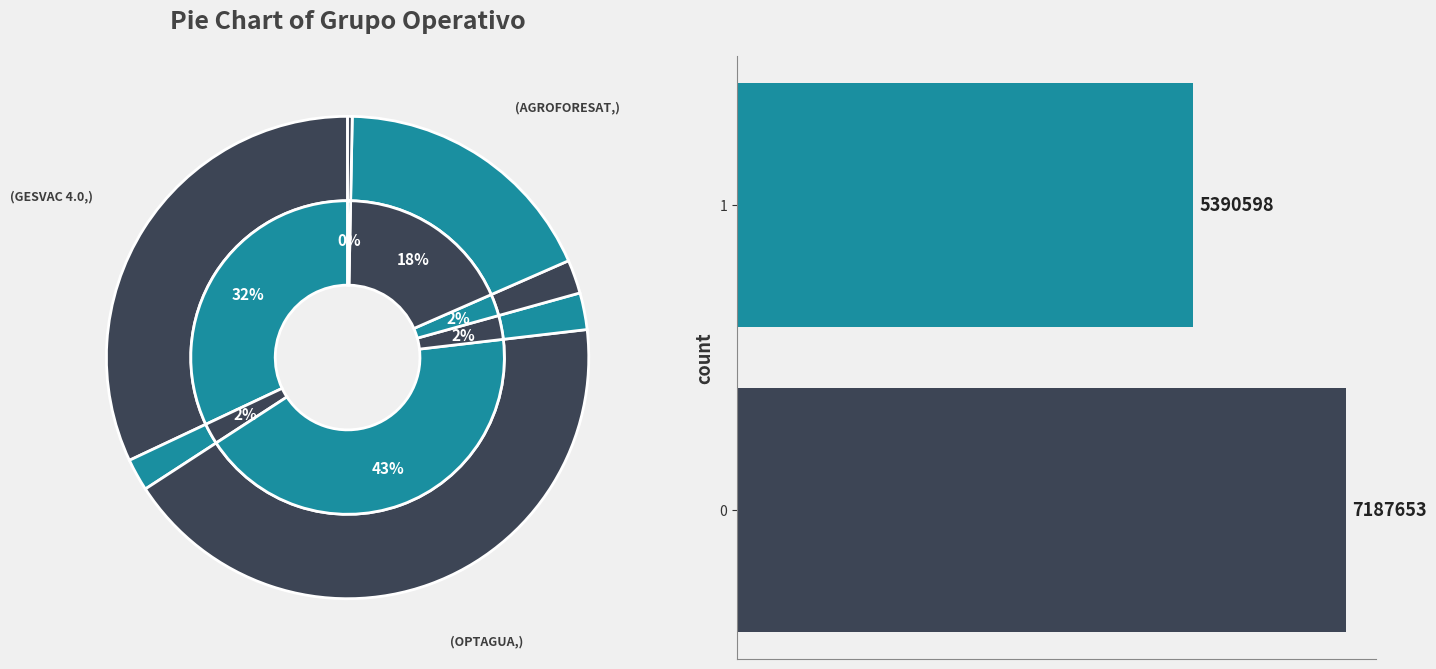

What portion of the pie excludes 1?

57.1%